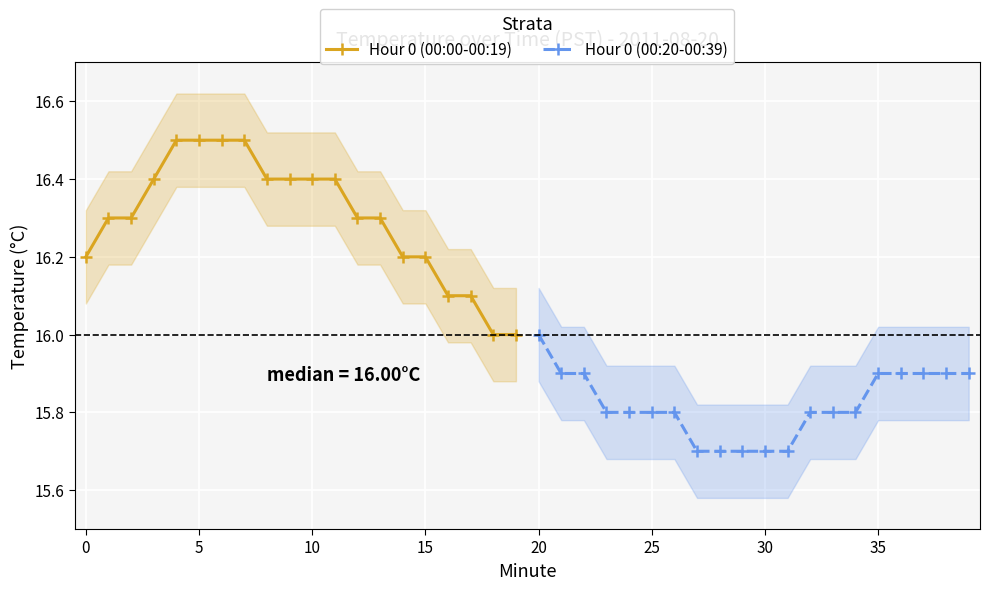

What is the lowest value of the Hour 0 (00:20-00:39) series?

15.7